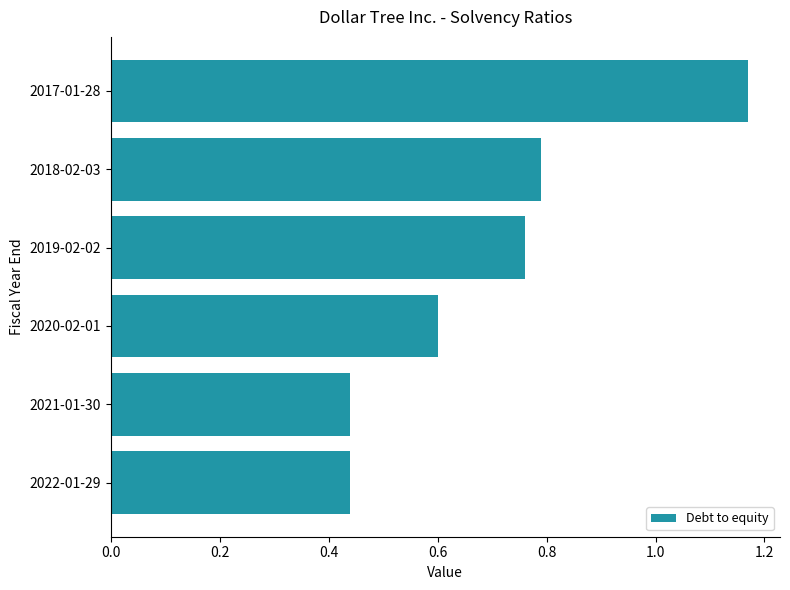

The chart shows a value of 0.3 at 2022-01-29. True or false?

False